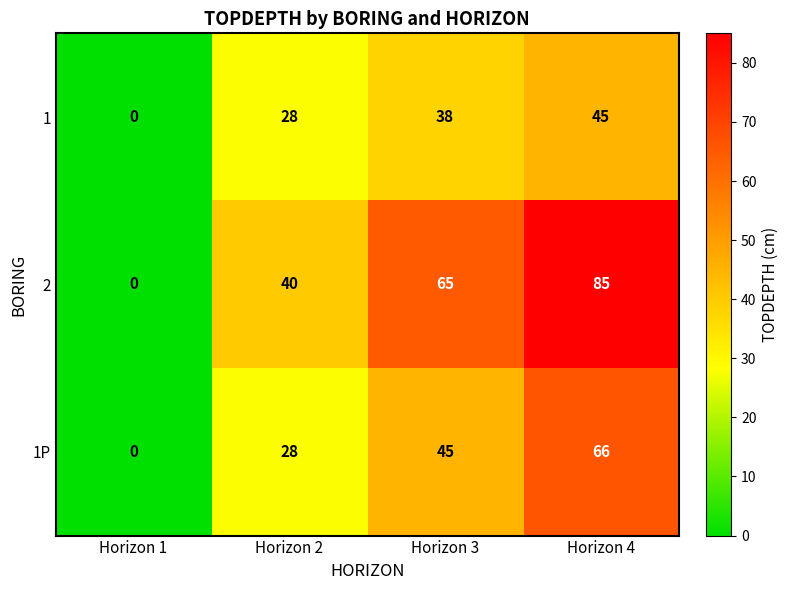

What is the difference between the highest and lowest values at Horizon 2?

12